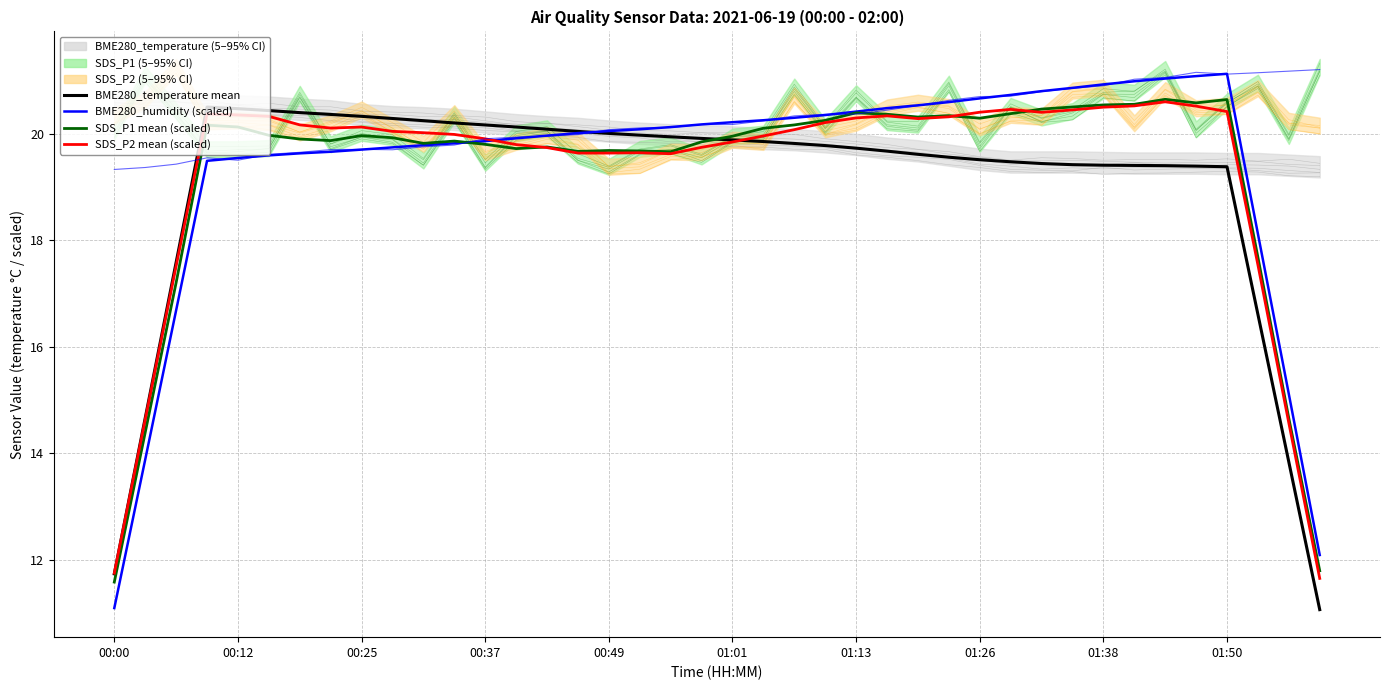

What is the difference between the maximum and second lowest values in the SDS_P2 (scaled) series?

8.8